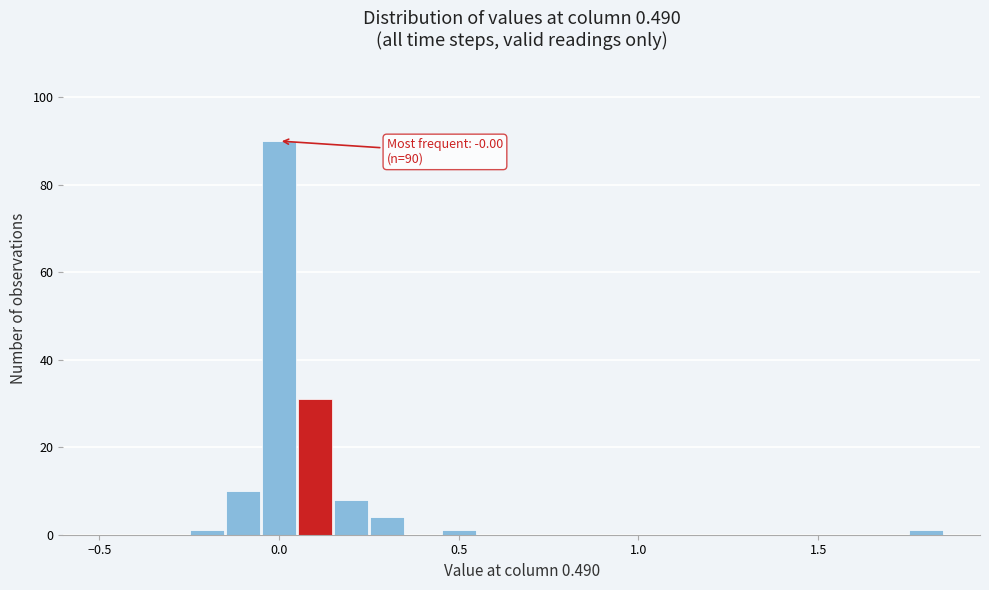

Read against the x-axis, roughly where is the centre of the tallest bar?

0.00